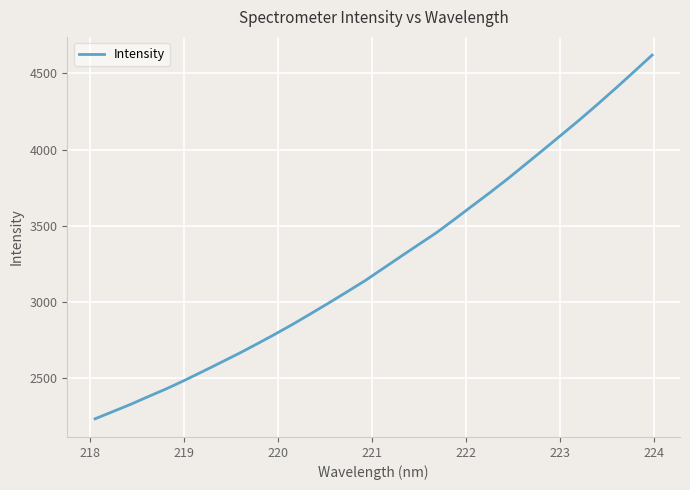

What is the maximum value shown in the chart?

4619.0